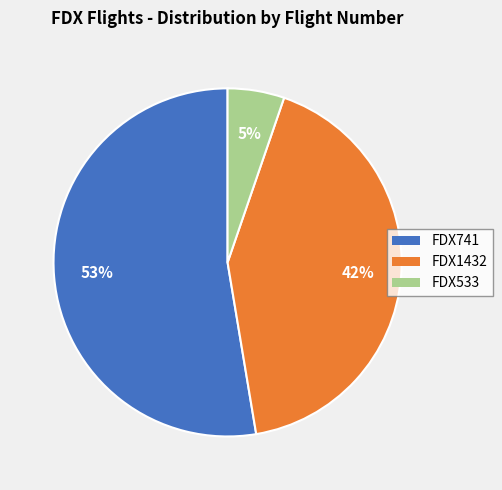

To the nearest percent, what percentage of the pie is FDX1432?

42%